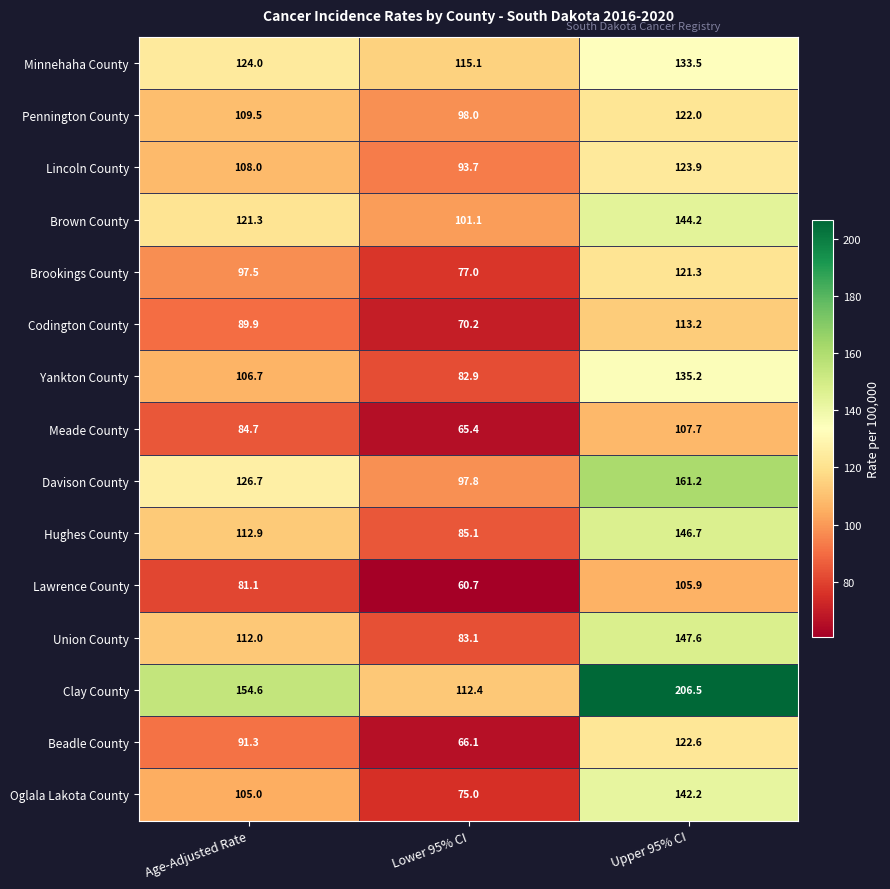

List the series in order of their peak value, highest first.

Clay County, Davison County, Union County, Hughes County, Brown County, Oglala Lakota County, Yankton County, Minnehaha County, Lincoln County, Beadle County, Pennington County, Brookings County, Codington County, Meade County, Lawrence County